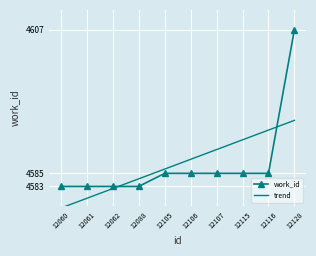

Between 12106 and 12128, which is larger?

12128